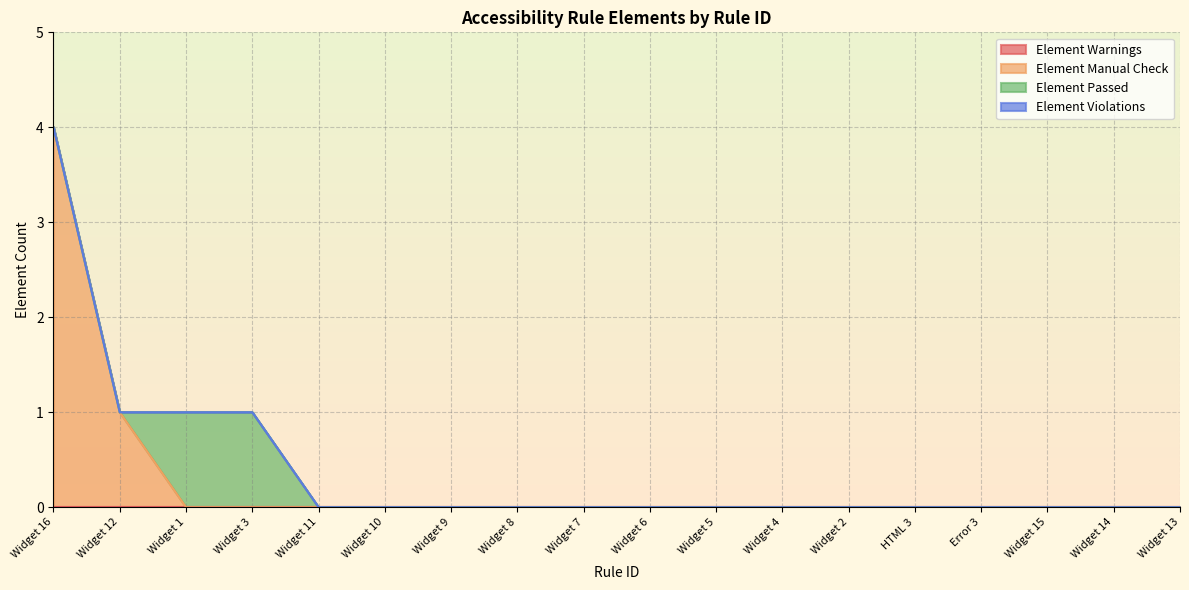

What position from the right is HTML 3?

5